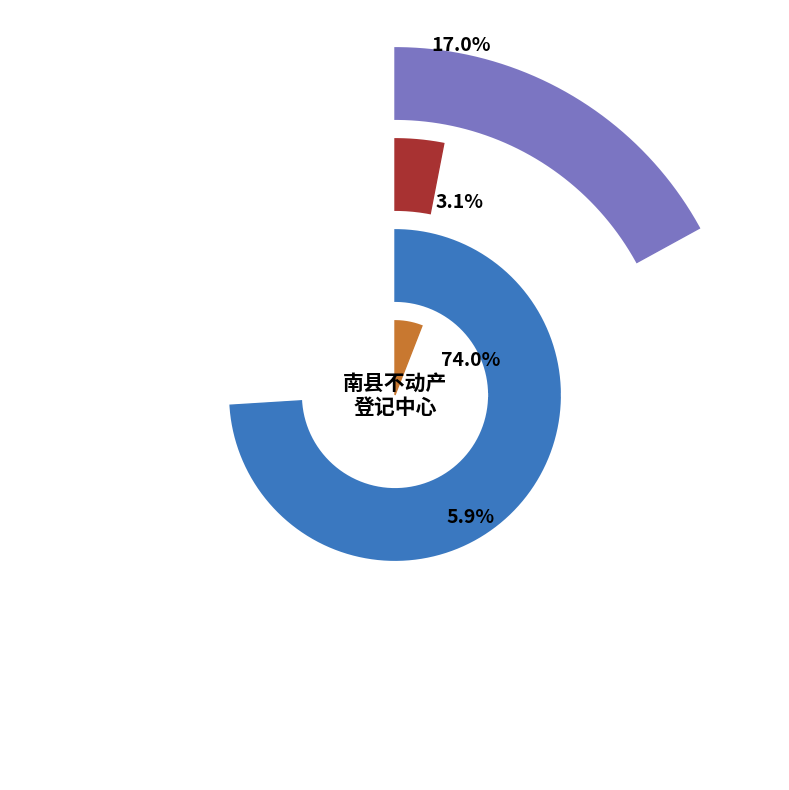

How many segments does this pie chart have?

4